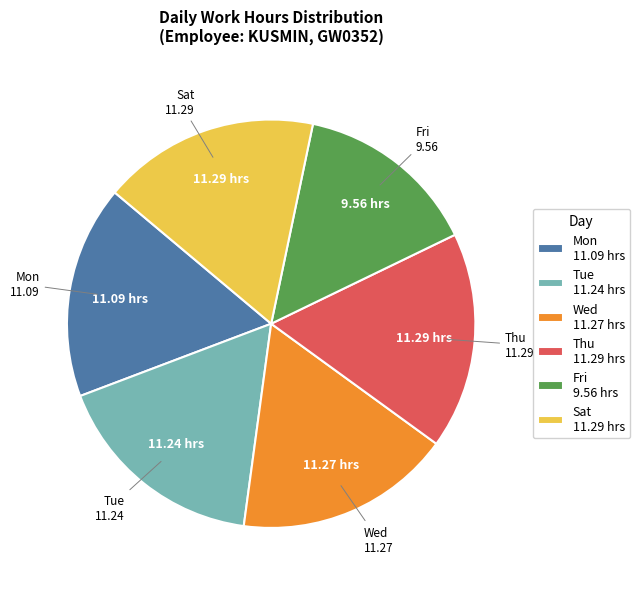

Which slice is the smallest?

Fri